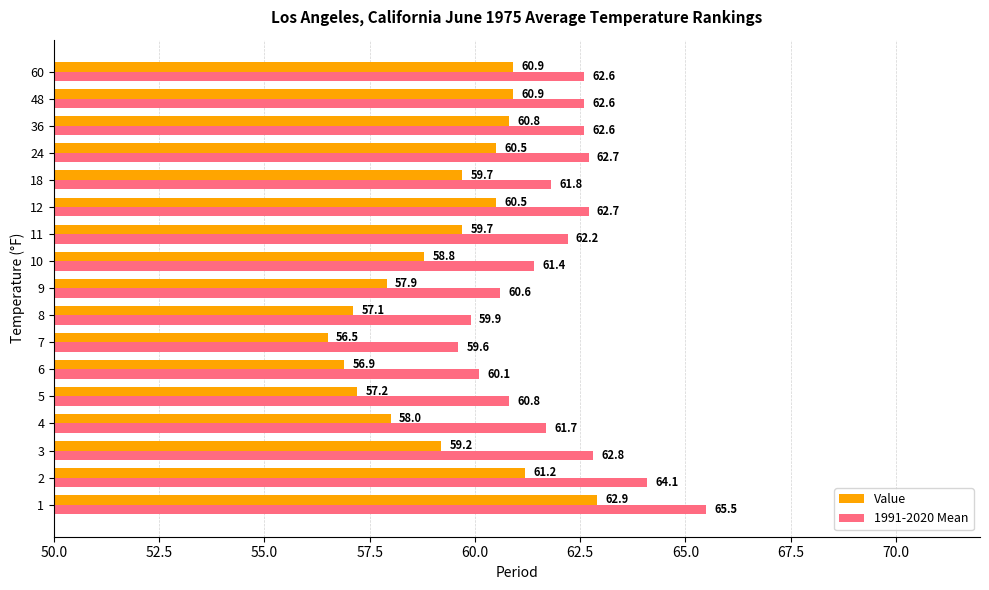

What is the minimum value shown in the chart?

56.5